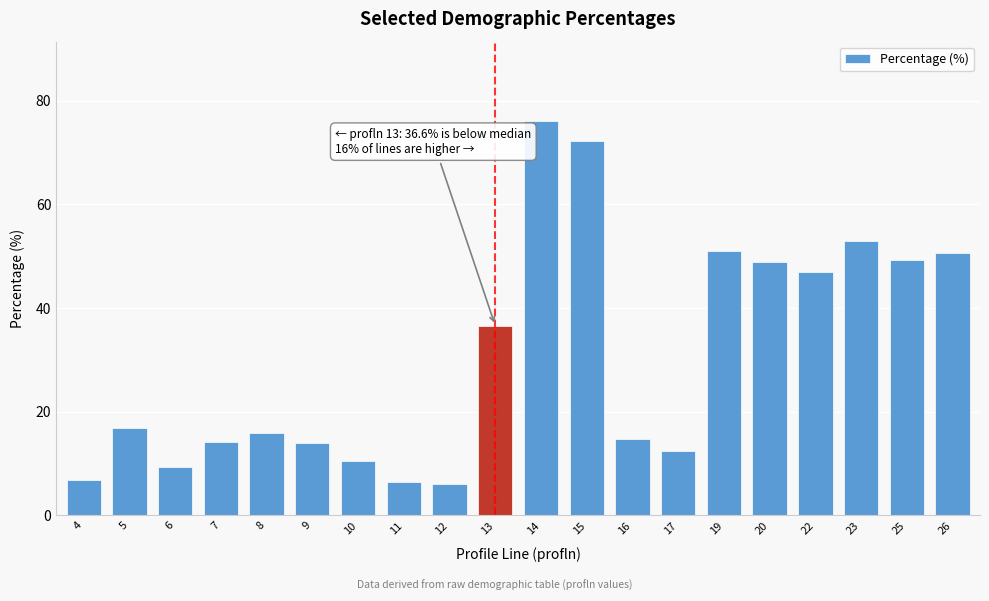

What is the value of the 18th bar from the left?

53.0